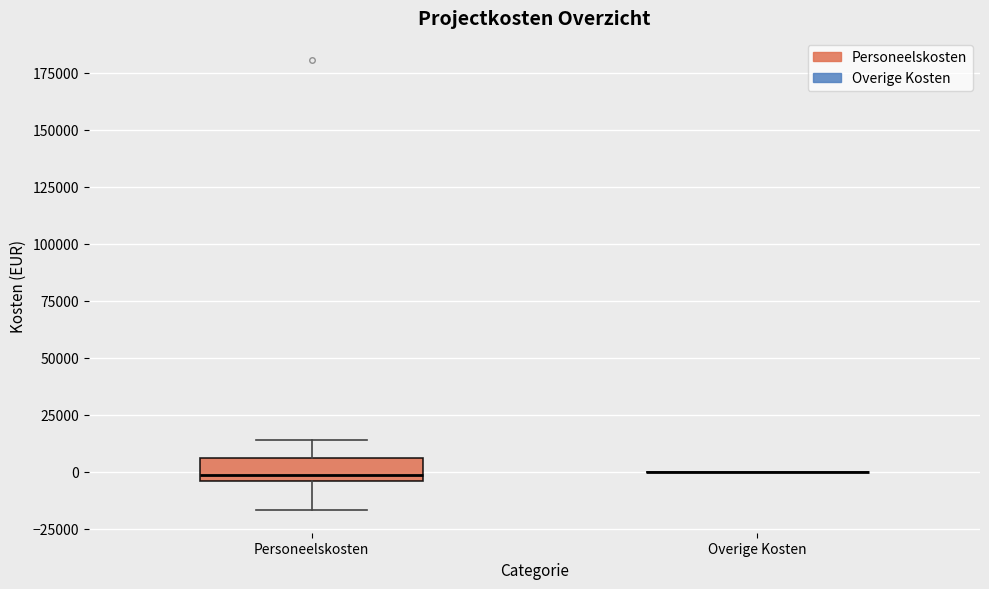

Comparing the boxes themselves (not the whiskers), which one is the tallest?

Personeelskosten